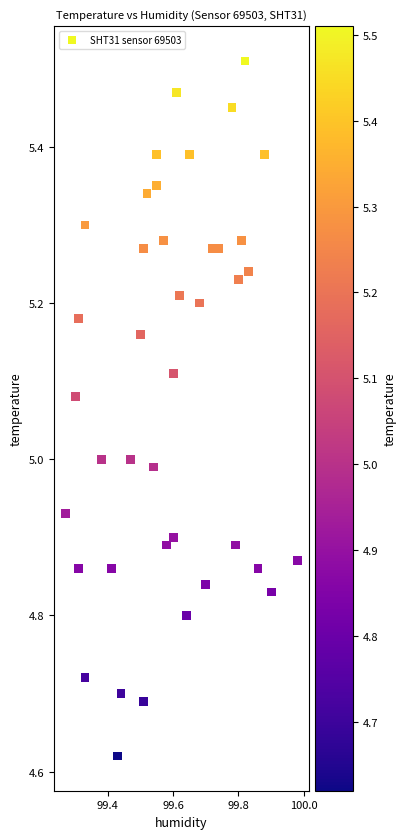

What is the range of X values (max minus min)?

0.7